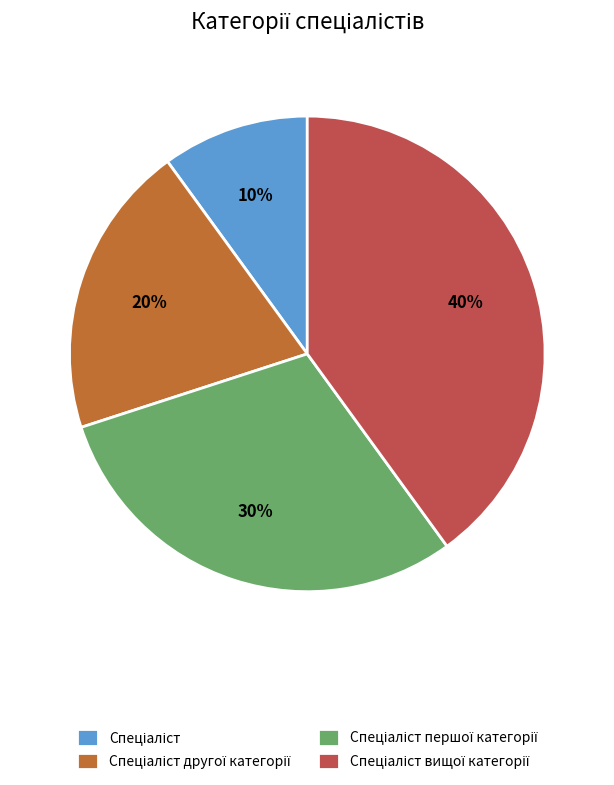

To the nearest percent, what is the difference between the largest and smallest slice percentages?

30%